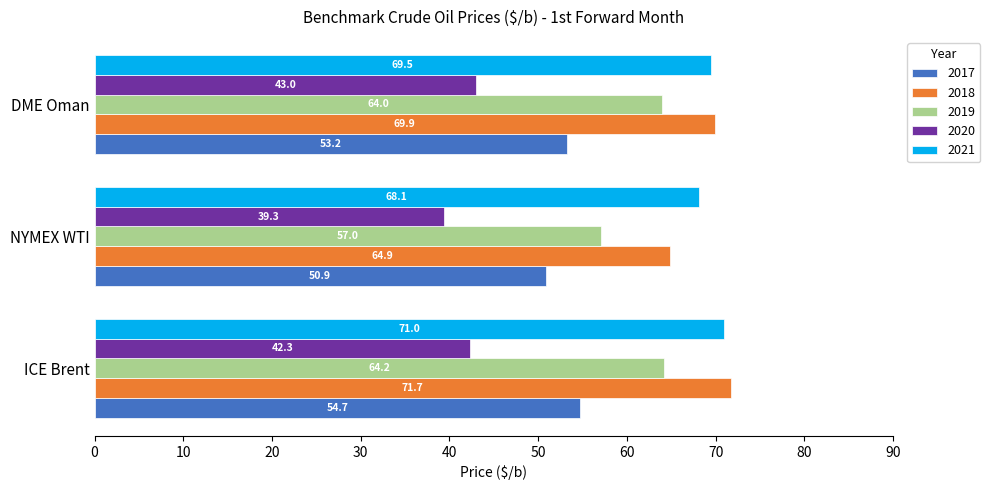

What is the sum of all 2018 values?

206.5